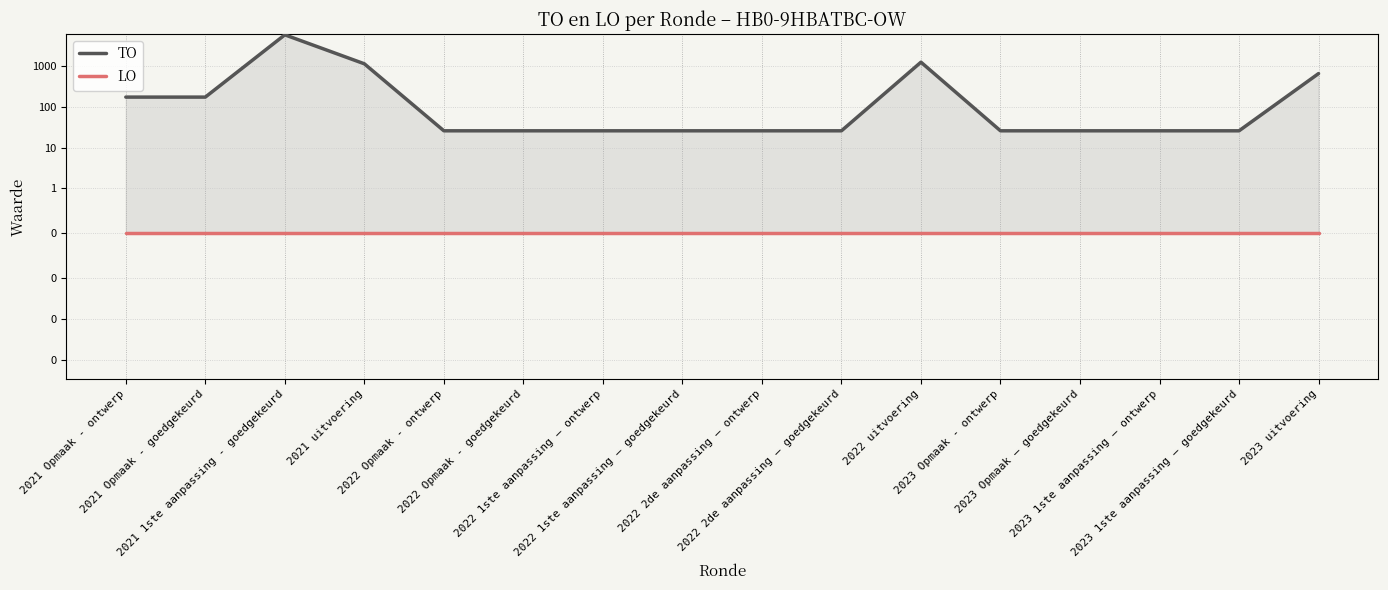

Reading left to right, list all the values displayed in this chart.

TO: 176	176	6036	1165	26	26	26	26	26	26	1277	26	26	26	26	669
LO: 0	0	0	0	0	0	0	0	0	0	0	0	0	0	0	0